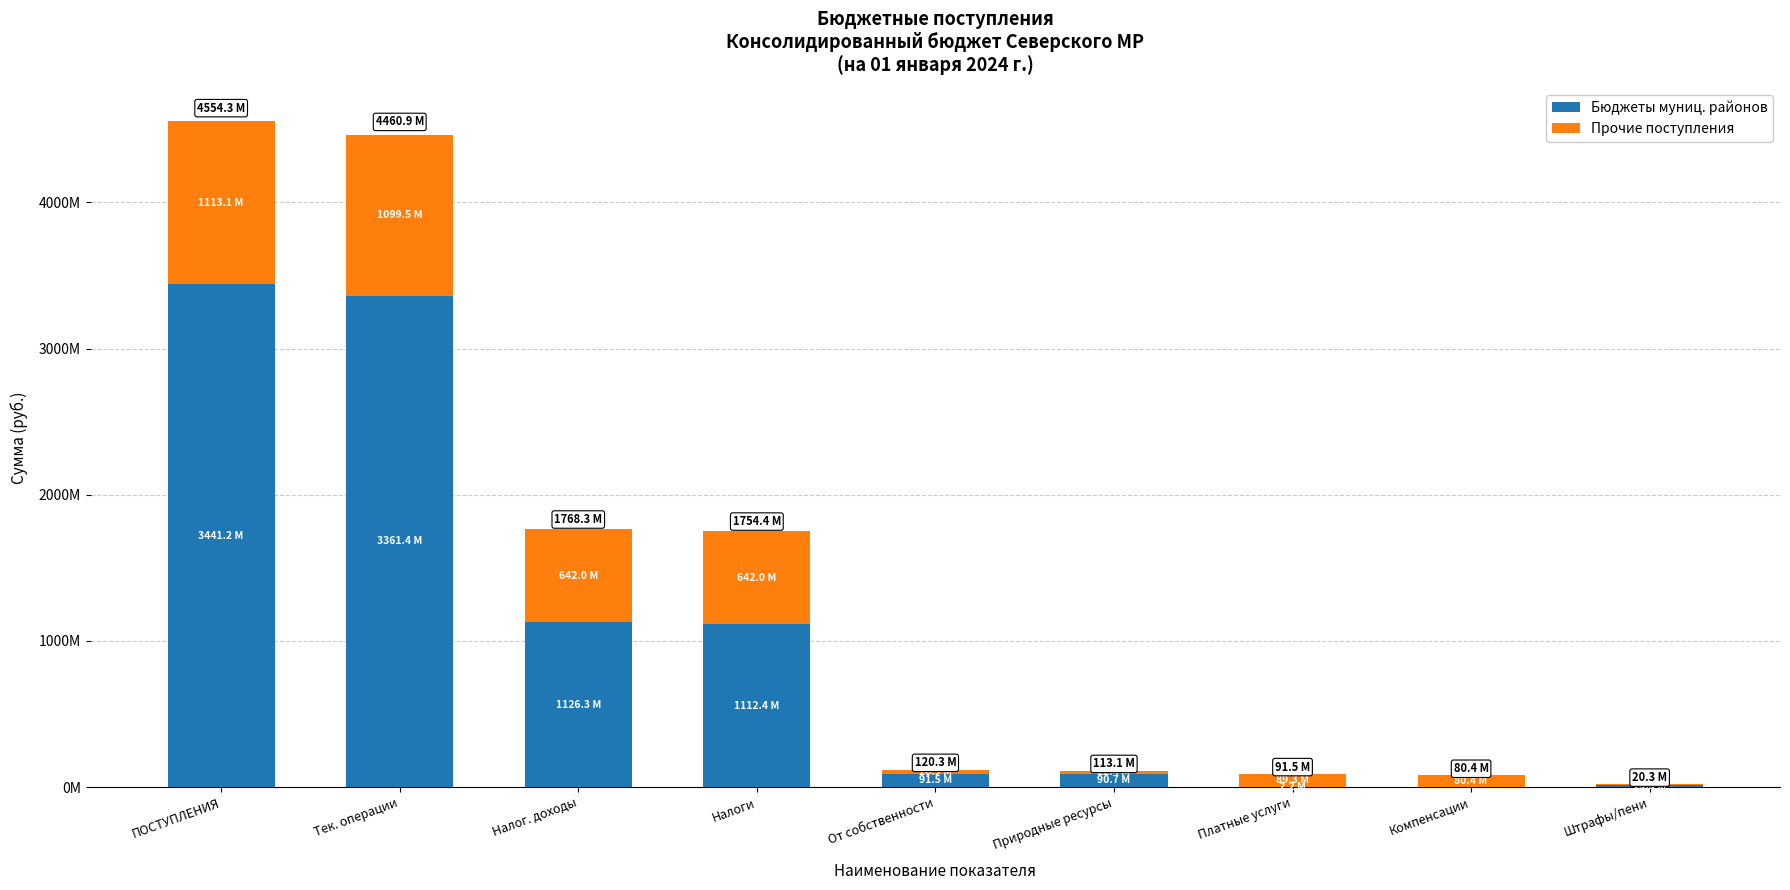

Where is Прочие поступления nearest to the value 558954197?

Налог. доходы